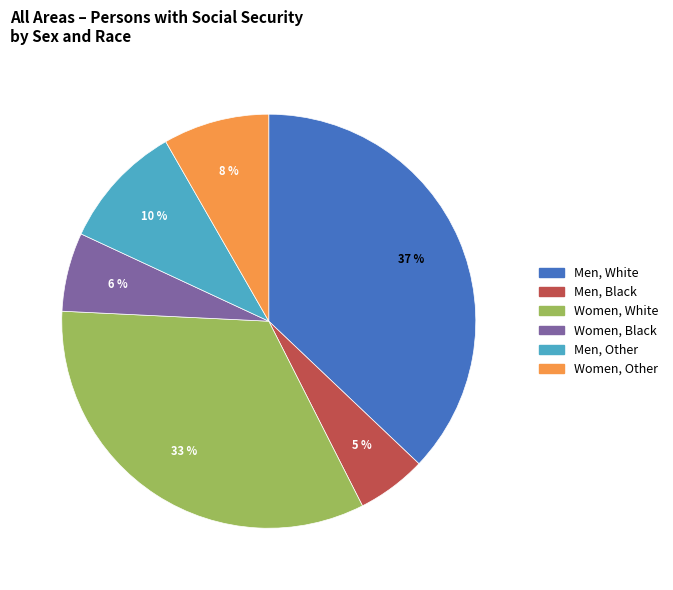

How many segments does this pie chart have?

6